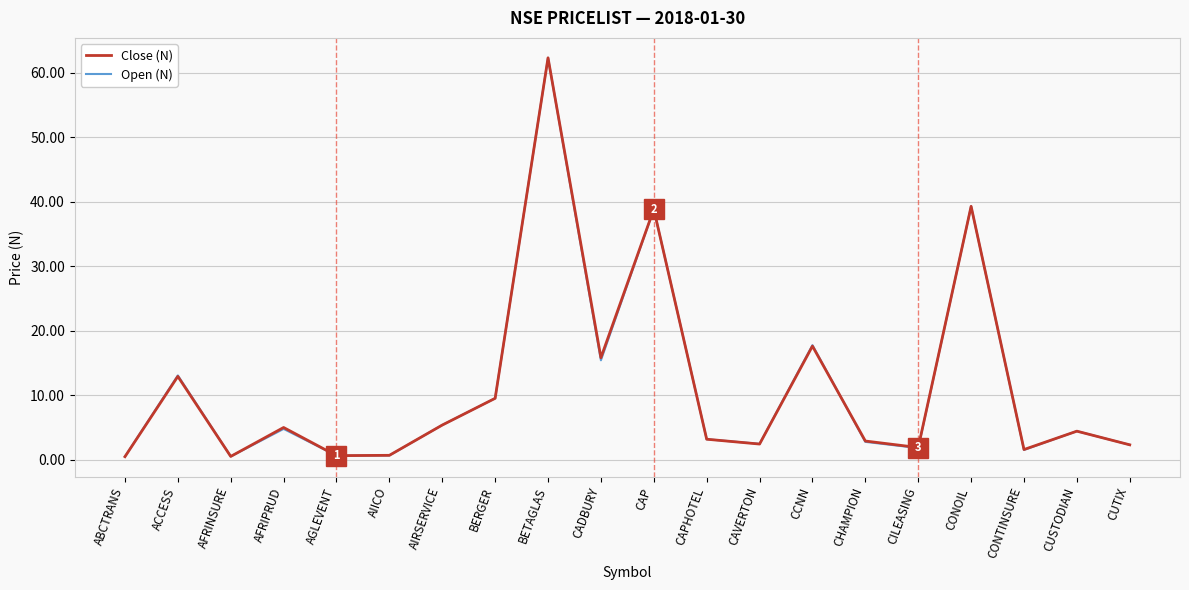

Is the value of Close (N) at CUSTODIAN greater than the value of Open (N) at AIICO?

Yes